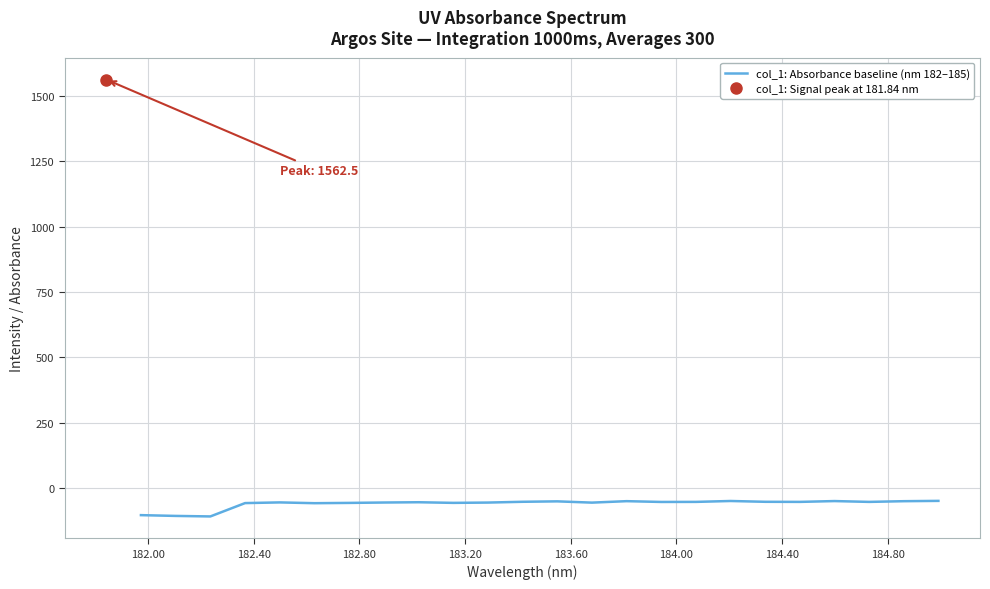

Reading left to right, extract all data points from this chart.

-104.3	-107.3	-109.3	-58.2	-55.6	-58.6	-57.5	-56.0	-54.9	-57.4	-56.2	-53.2	-51.6	-56.4	-50.8	-53.9	-53.6	-50.2	-53.3	-53.6	-50.5	-53.6	-50.9	-49.7